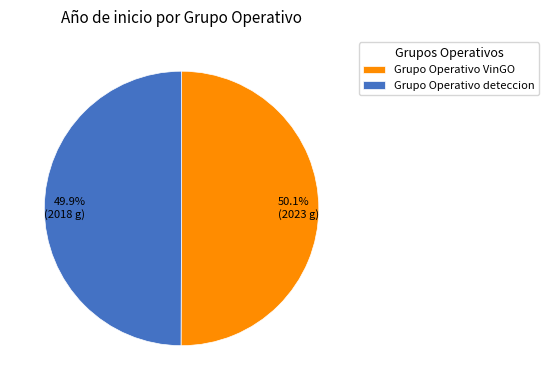

Do 50.1% (2023 g) and 49.9% (2018 g) together represent more than half of the pie?

Yes